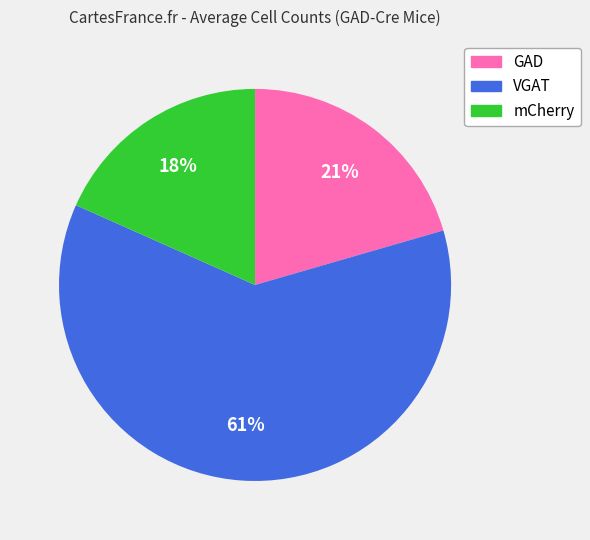

Which category accounts for the majority?

VGAT